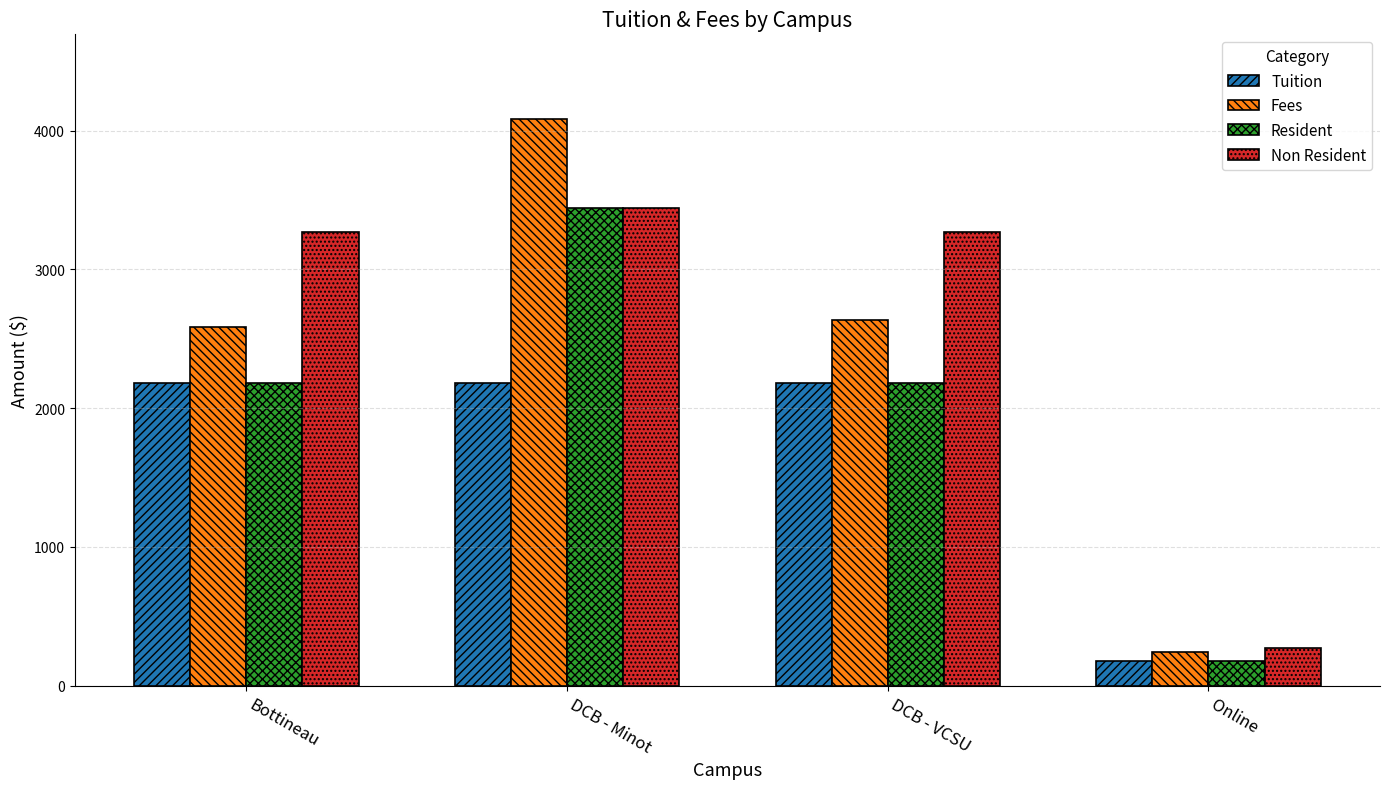

What is the spread (max minus min) of values at Bottineau?

1089.0